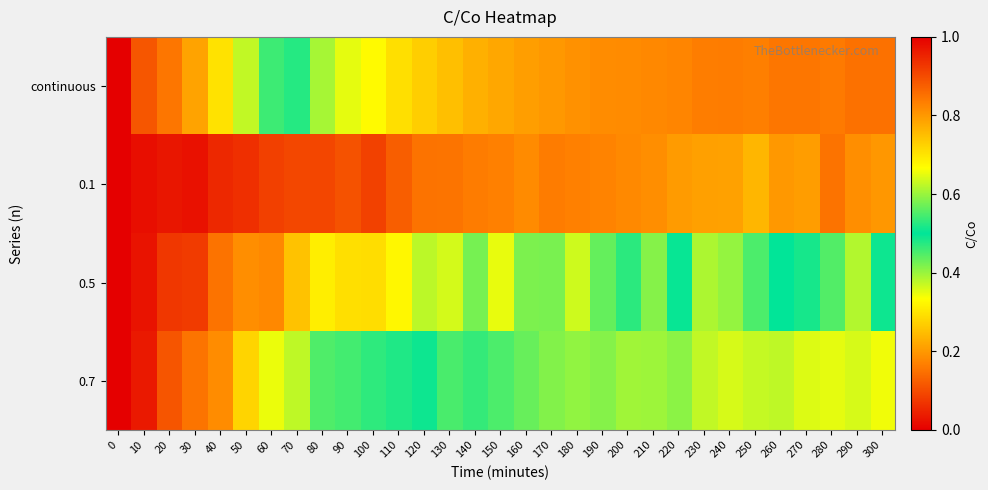

Reading left to right, extract all data points from this chart.

continuous: 0=1.0	10=0.9	20=0.8	30=0.8	40=0.7	50=0.6	60=0.5	70=0.5	80=0.4	90=0.4	100=0.3	110=0.3	120=0.3	130=0.3	140=0.2	150=0.2	160=0.2	170=0.2	180=0.2	190=0.2	200=0.2	210=0.2	220=0.2	230=0.2	240=0.2	250=0.2	260=0.2	270=0.2	280=0.2	290=0.1	300=0.2
0.1: 0=1.0	10=1.0	20=1.0	30=1.0	40=0.9	50=0.9	60=0.9	70=0.9	80=0.9	90=0.9	100=0.9	110=0.9	120=0.8	130=0.8	140=0.8	150=0.8	160=0.8	170=0.8	180=0.8	190=0.8	200=0.8	210=0.8	220=0.8	230=0.8	240=0.8	250=0.8	260=0.8	270=0.8	280=0.8	290=0.8	300=0.8
0.5: 0=1.0	10=1.0	20=0.9	30=0.9	40=0.8	50=0.8	60=0.8	70=0.7	80=0.7	90=0.7	100=0.7	110=0.7	120=0.6	130=0.6	140=0.6	150=0.7	160=0.6	170=0.6	180=0.6	190=0.6	200=0.5	210=0.6	220=0.5	230=0.6	240=0.6	250=0.5	260=0.5	270=0.5	280=0.4	290=0.6	300=0.5
0.7: 0=1.0	10=1.0	20=0.9	30=0.8	40=0.8	50=0.7	60=0.7	70=0.6	80=0.6	90=0.5	100=0.5	110=0.5	120=0.5	130=0.5	140=0.5	150=0.5	160=0.4	170=0.4	180=0.4	190=0.4	200=0.4	210=0.4	220=0.4	230=0.4	240=0.4	250=0.4	260=0.4	270=0.4	280=0.4	290=0.4	300=0.3